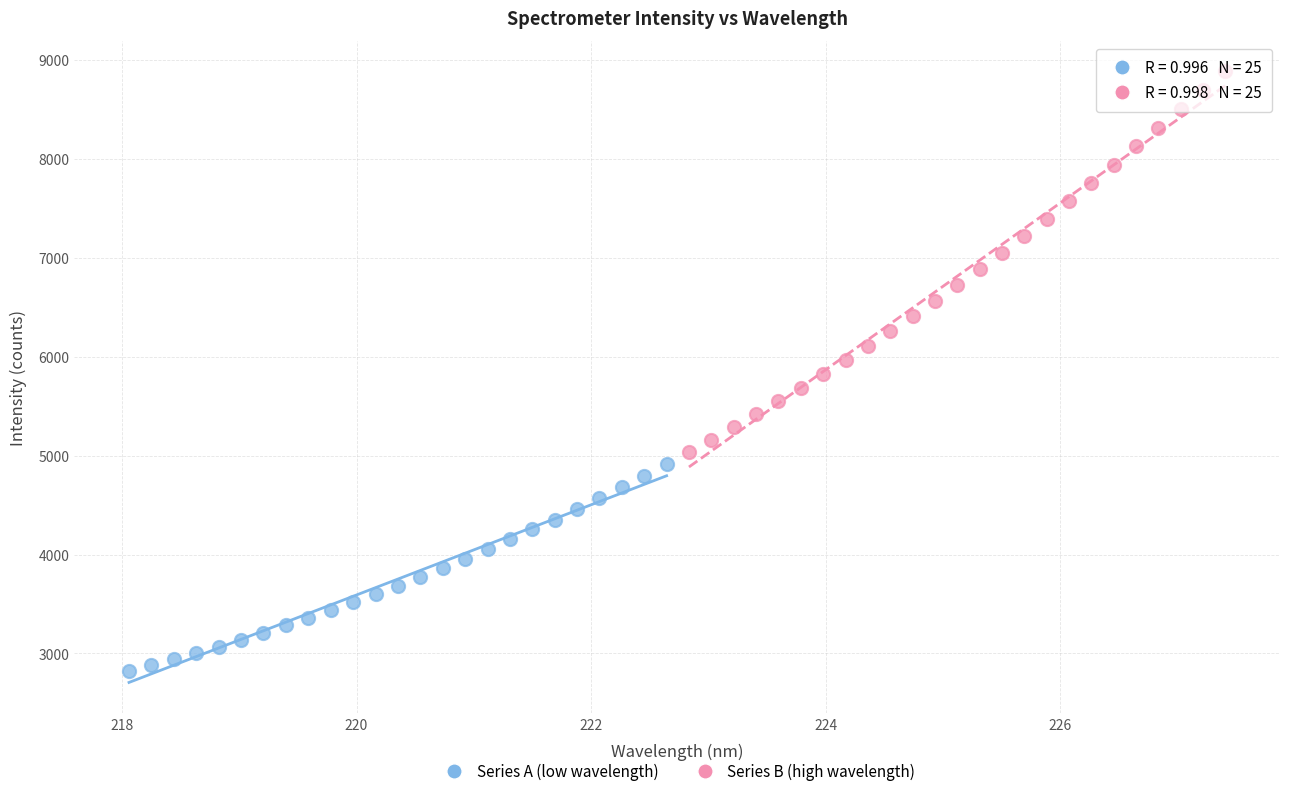

Which series has the widest spread of Y values?

Series B (high wavelength)